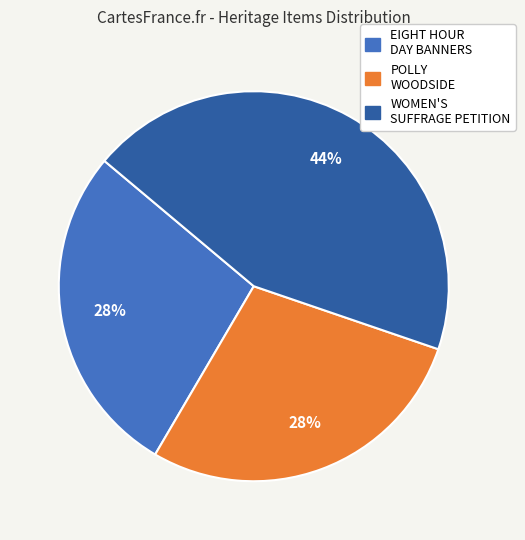

Is there any slice that represents more than half of the pie?

No